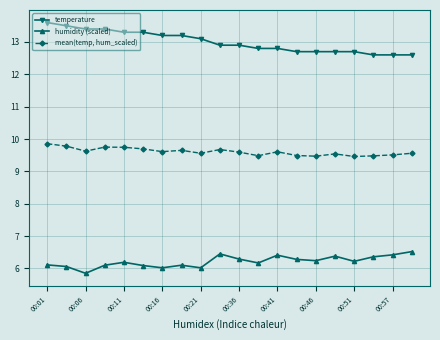

What are all the series names shown in the legend?

temperature, humidity (scaled), mean(temp, hum_scaled)